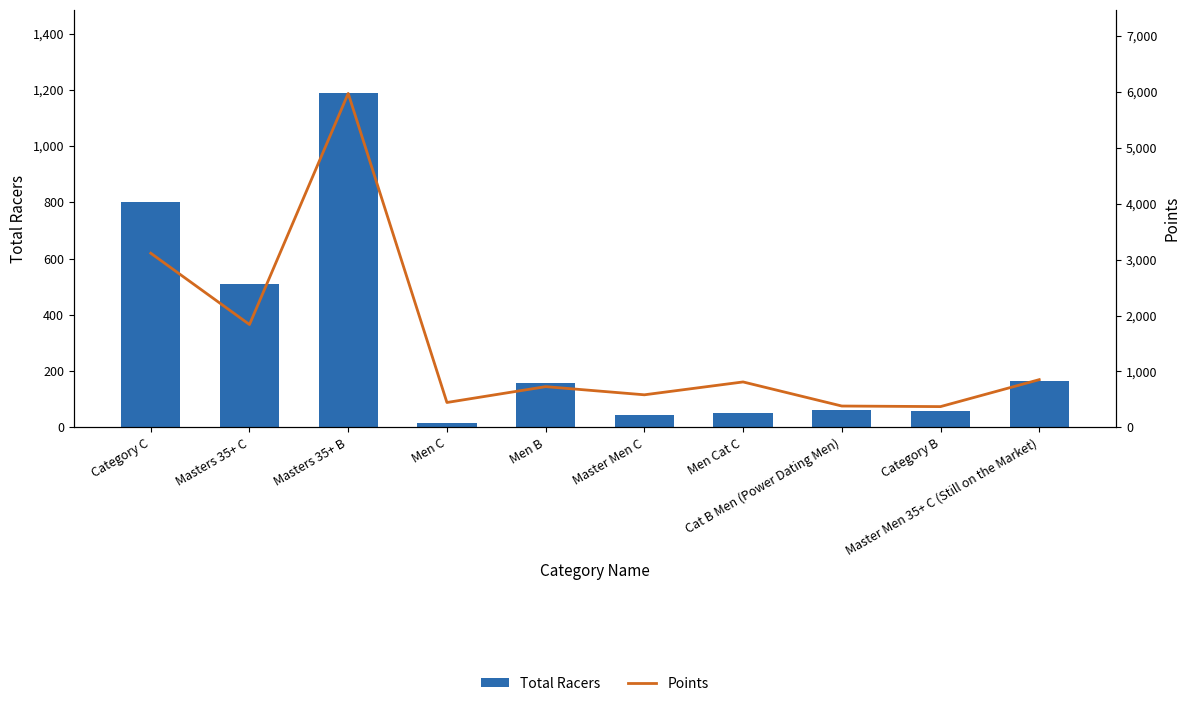

Which category has the lowest value across all series?

Men C